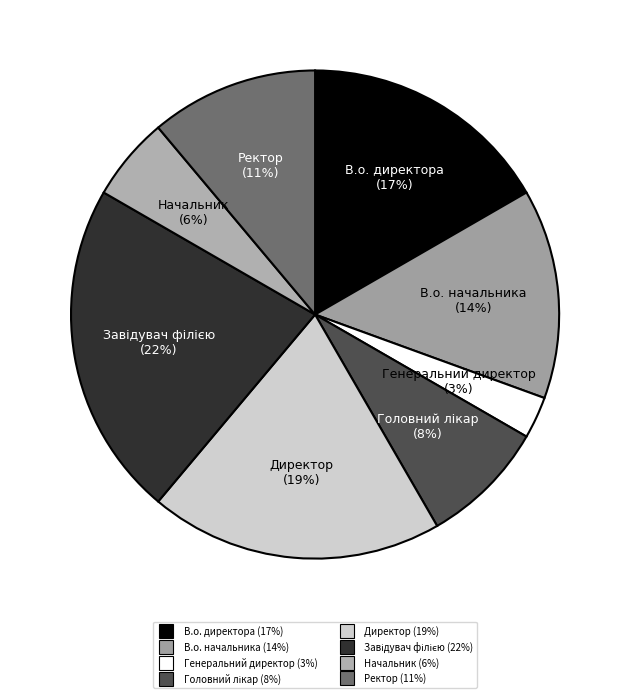

What is the smallest slice in the pie chart?

Генеральний директор